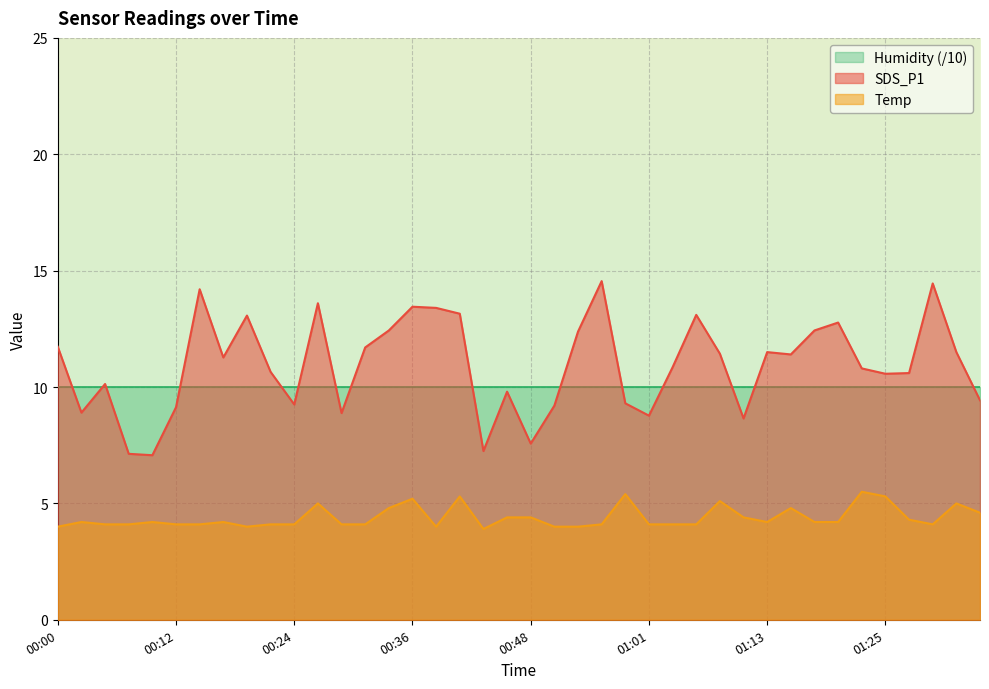

What is the average value of the SDS_P1 series?

10.9